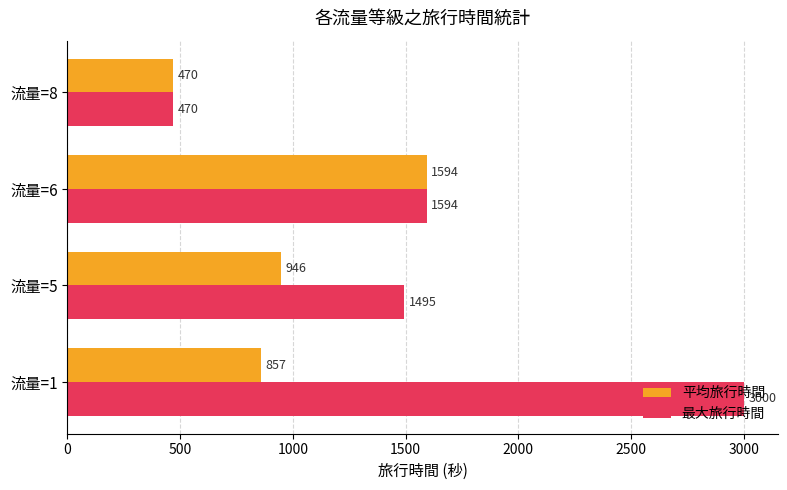

At how many categories does at least one series exceed 1351?

3